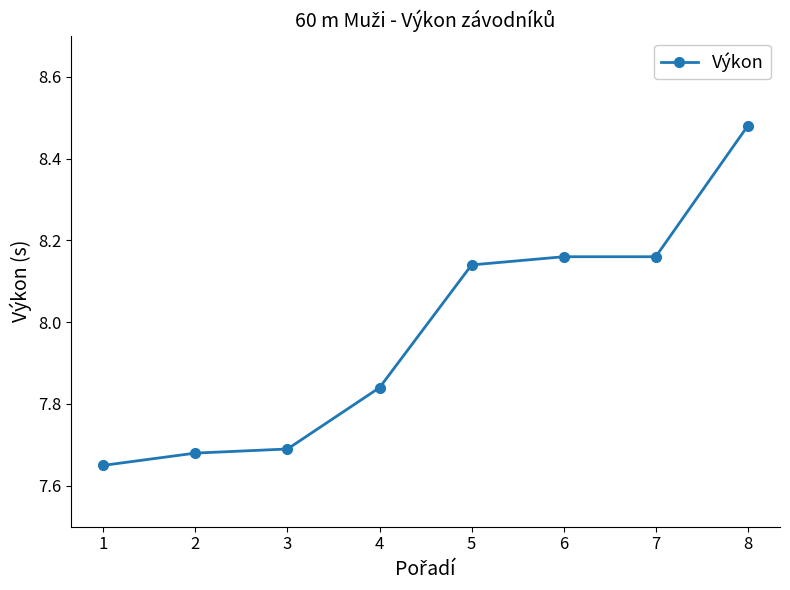

What is the ratio of the value at 7 to the value at 3?

1.1